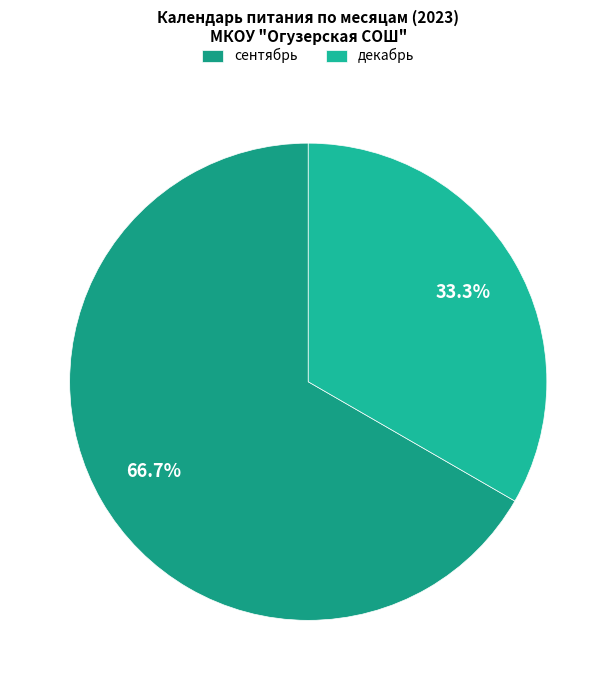

What is the smallest slice in the pie chart?

декабрь